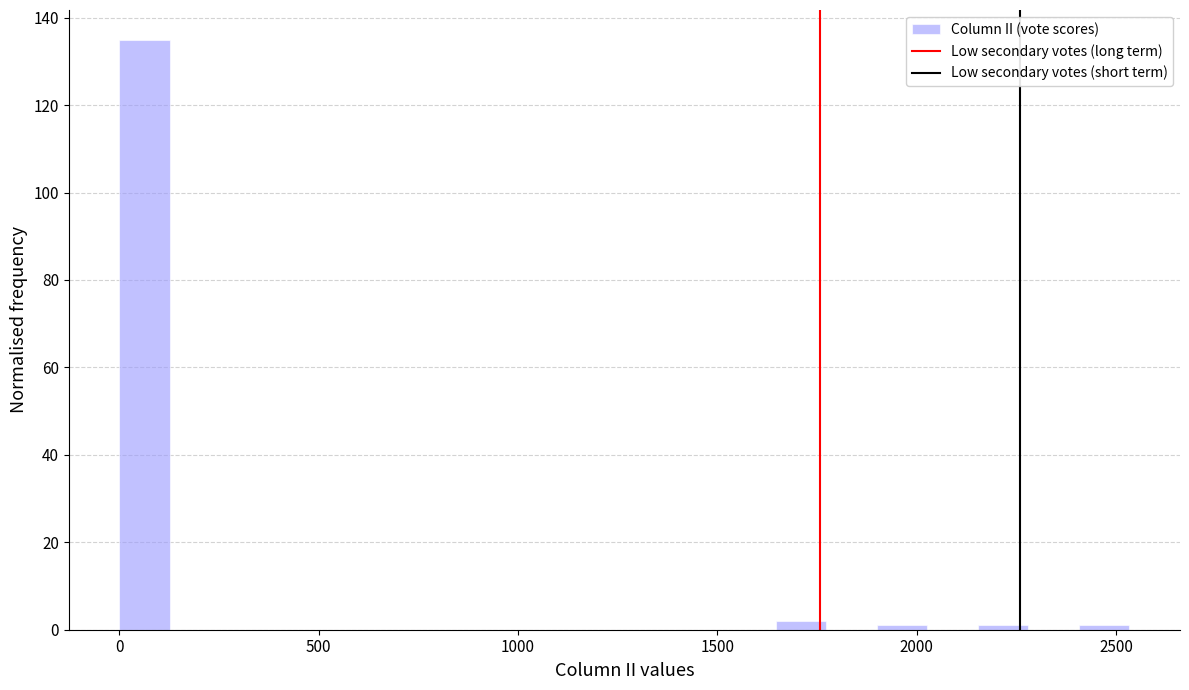

Read against the x-axis, roughly where is the centre of the tallest bar?

50